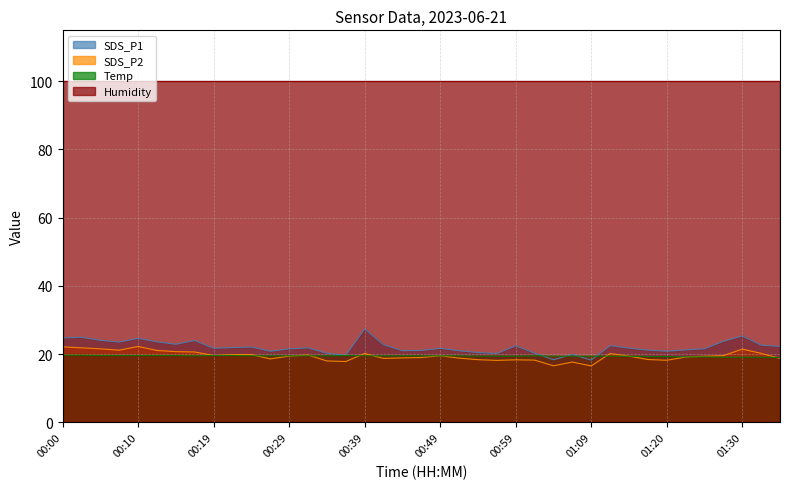

True or false: Temp and SDS_P2 cross at least once.

True